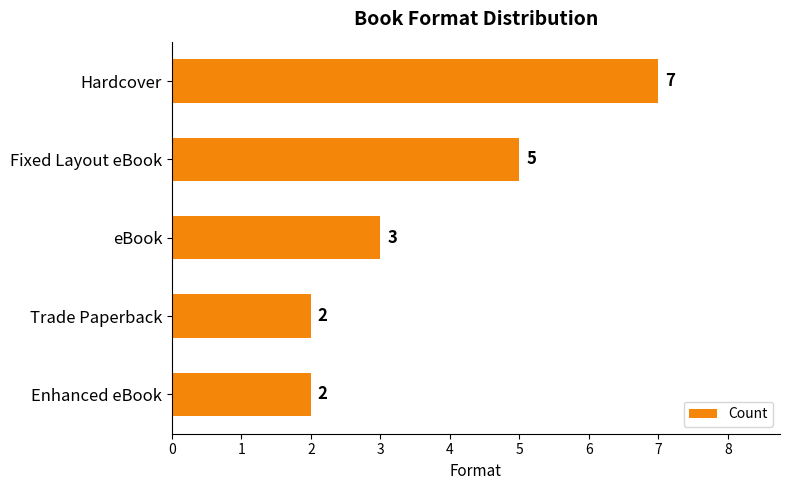

What is the change in value from Hardcover to Enhanced eBook?

-5